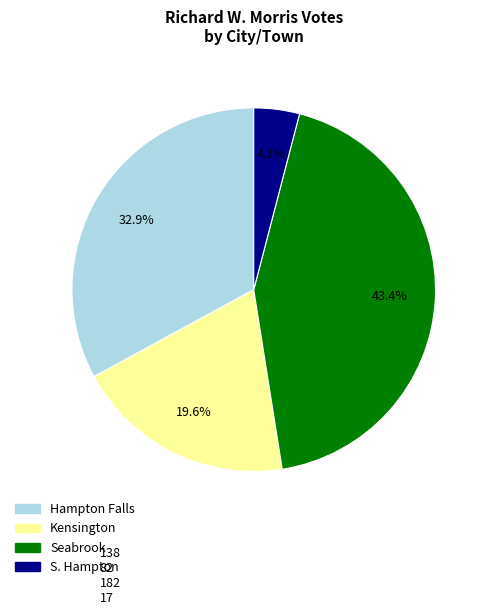

What is the ratio of the value at S. Hampton to the value at Kensington?

0.2